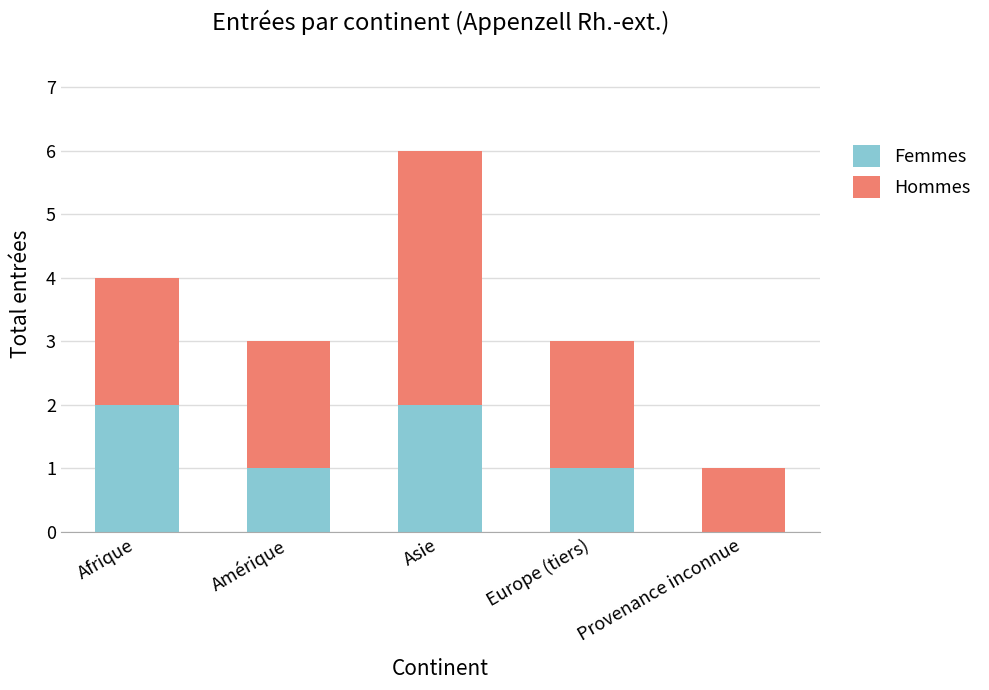

Is it true that Femmes equals 2 at Afrique?

True